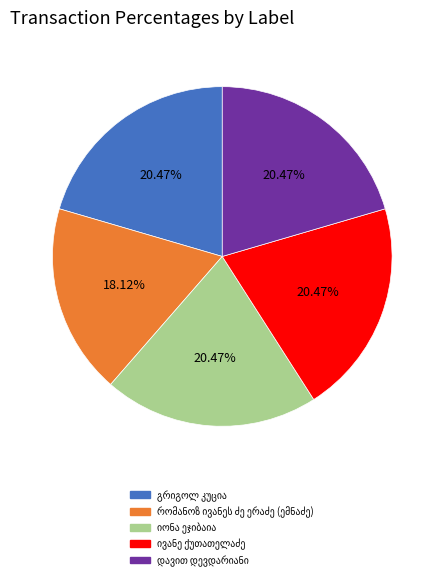

Count the number of slices in the pie.

5